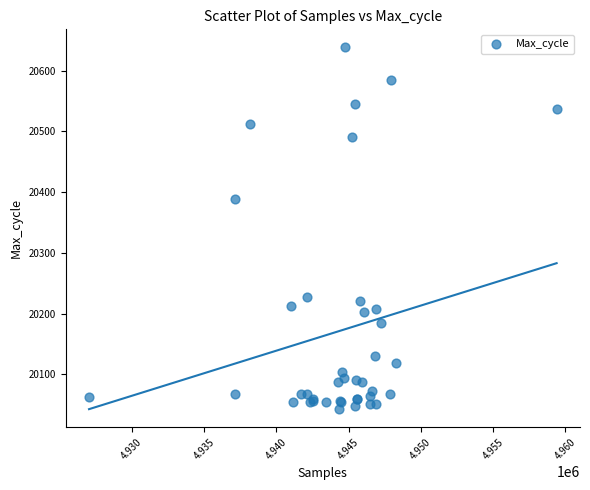

What Y value in the scatter plot is closest to 20340?

20388